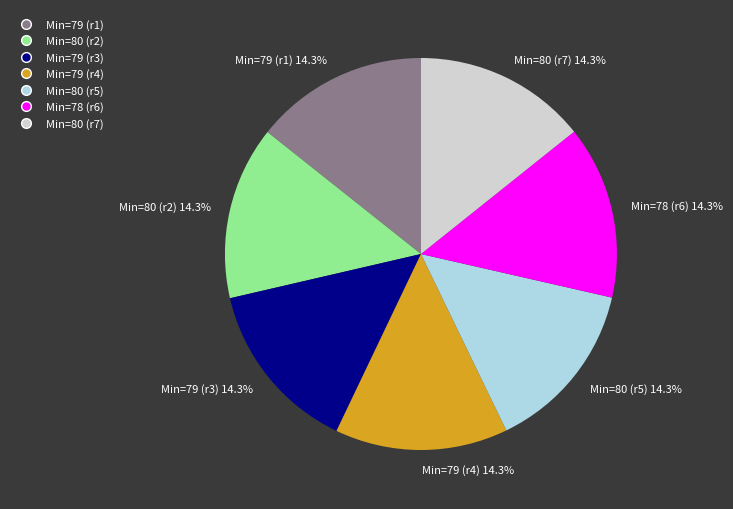

Approximately how many times larger is the value at Min=80 (r7) 14.3% compared to Min=79 (r1) 14.3%?

1.0